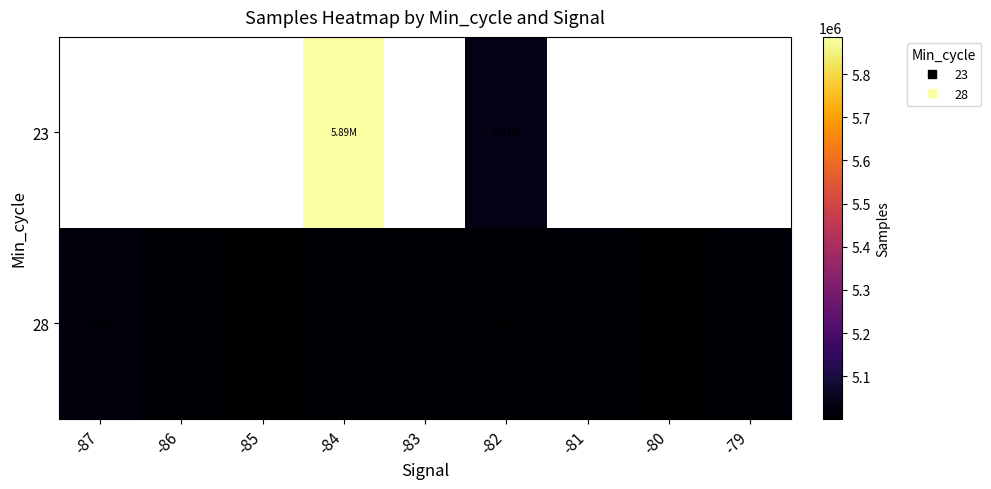

What value does the 28 series have at -87?

5018981.0